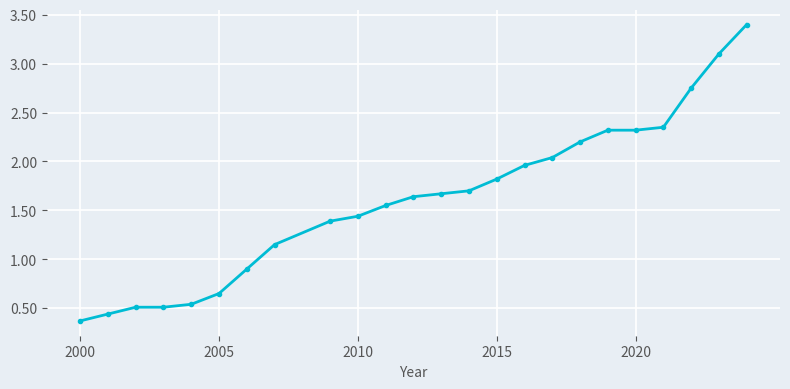

What is the greatest value displayed?

3.4